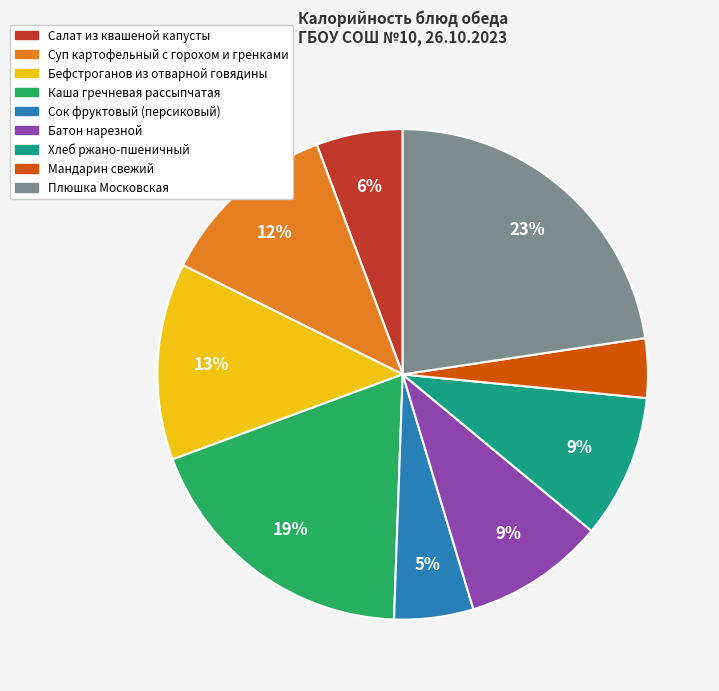

Do Салат из квашеной капусты and Сок фруктовый (персиковый) together represent more than half of the pie?

No